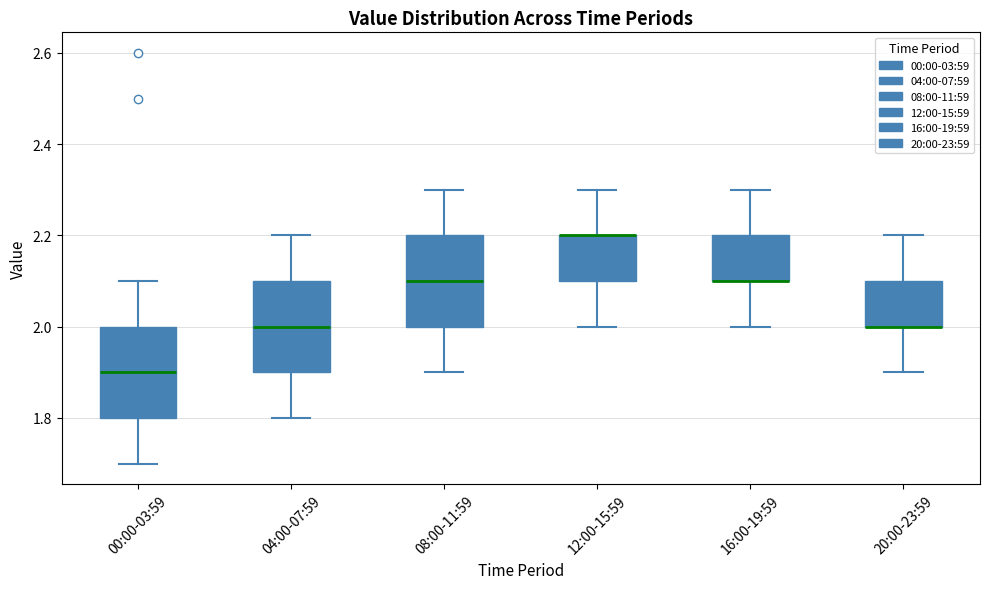

Where is the lower edge of the box for 04:00-07:59 on the y-axis? The values are not printed on the chart, so give them approximately, as read against the axis.

1.9